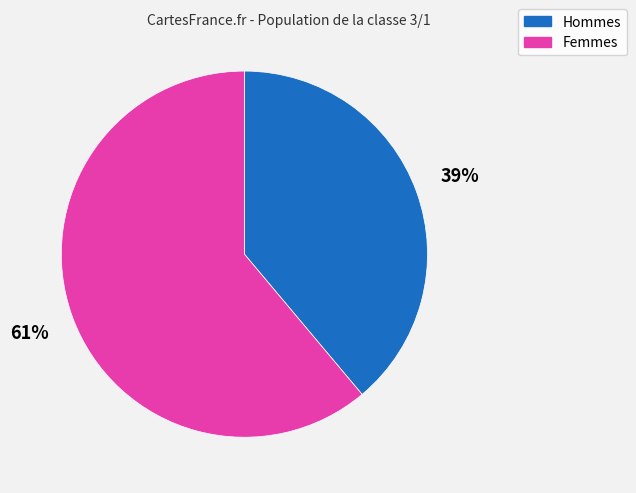

To the nearest percent, what is the difference between the Hommes and Femmes slice percentages?

22%